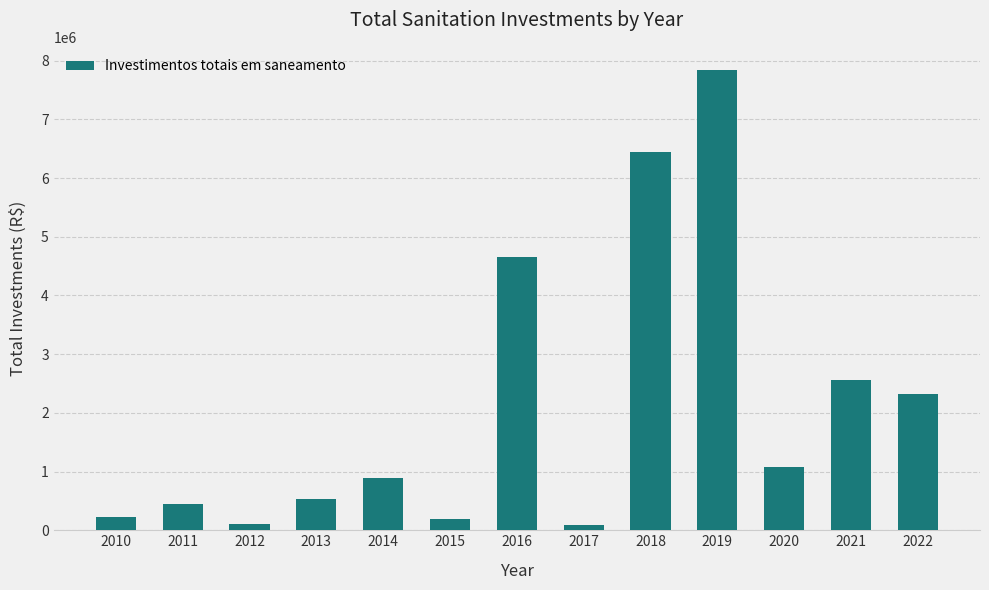

How many series are shown in this chart?

1